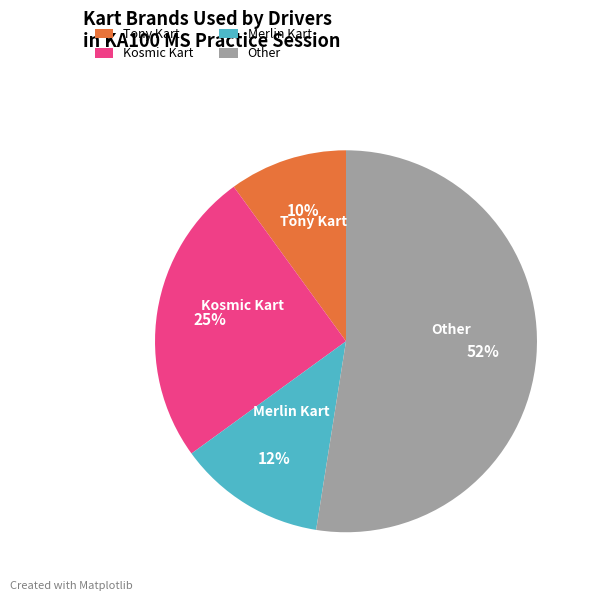

Do Other and Merlin Kart together represent more than half of the pie?

Yes